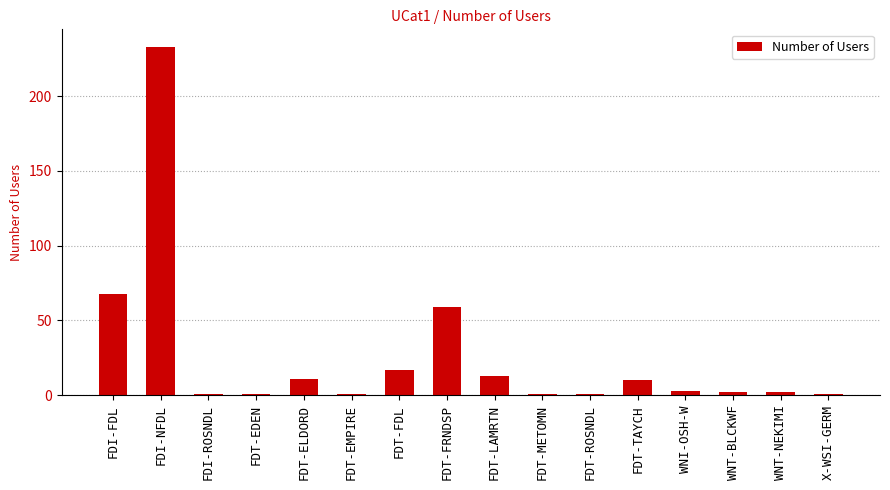

Between FDT-FRNDSP and WNT-NEKIMI, which is larger?

FDT-FRNDSP